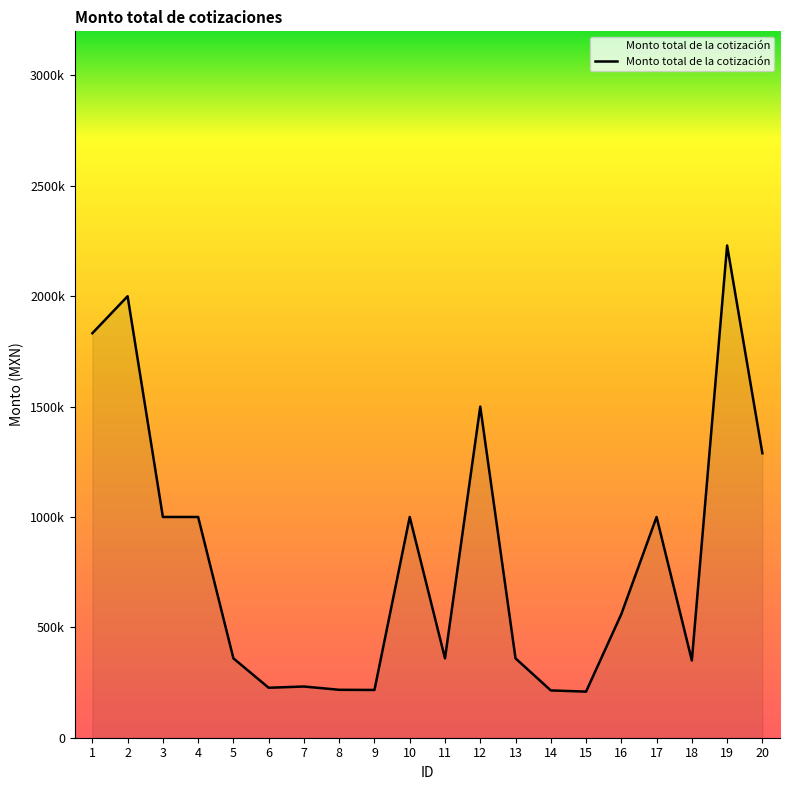

What is the change in value from 12 to 13?

-1140399.5